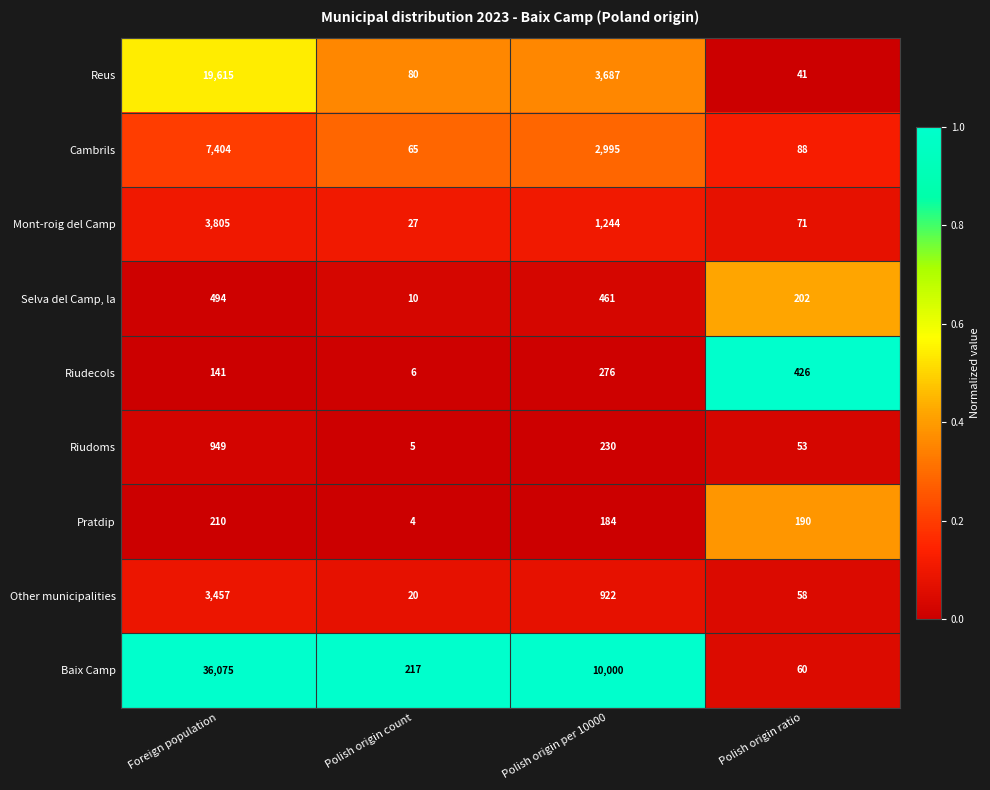

The value of Other municipalities at Polish origin per 10000 is 456. True or false?

False